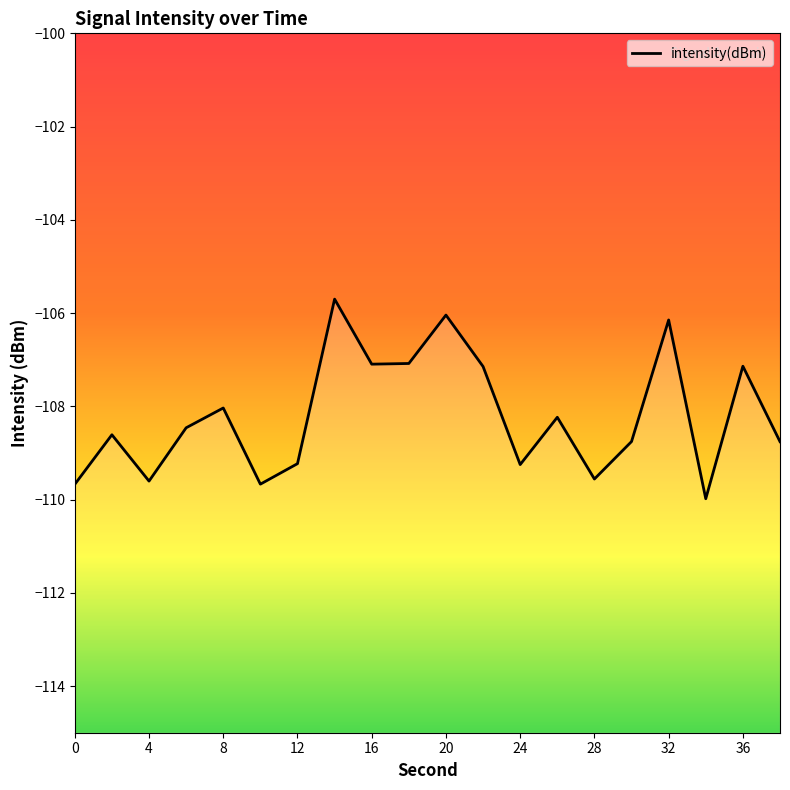

Which category has the lowest value across all series?

34